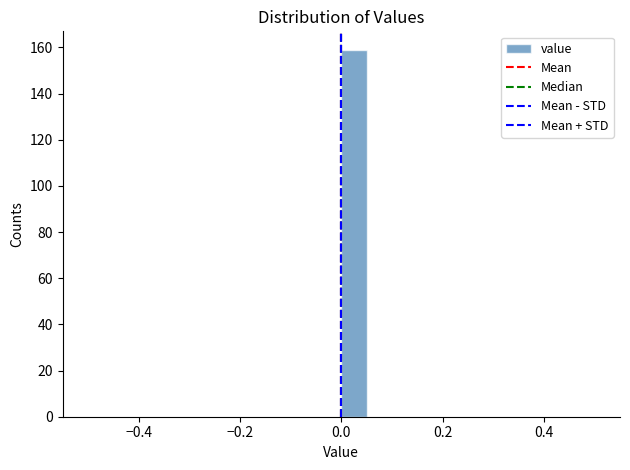

Around what value on the x-axis is the tallest bar? Give the approximate position of its centre, as read against the axis.

0.02